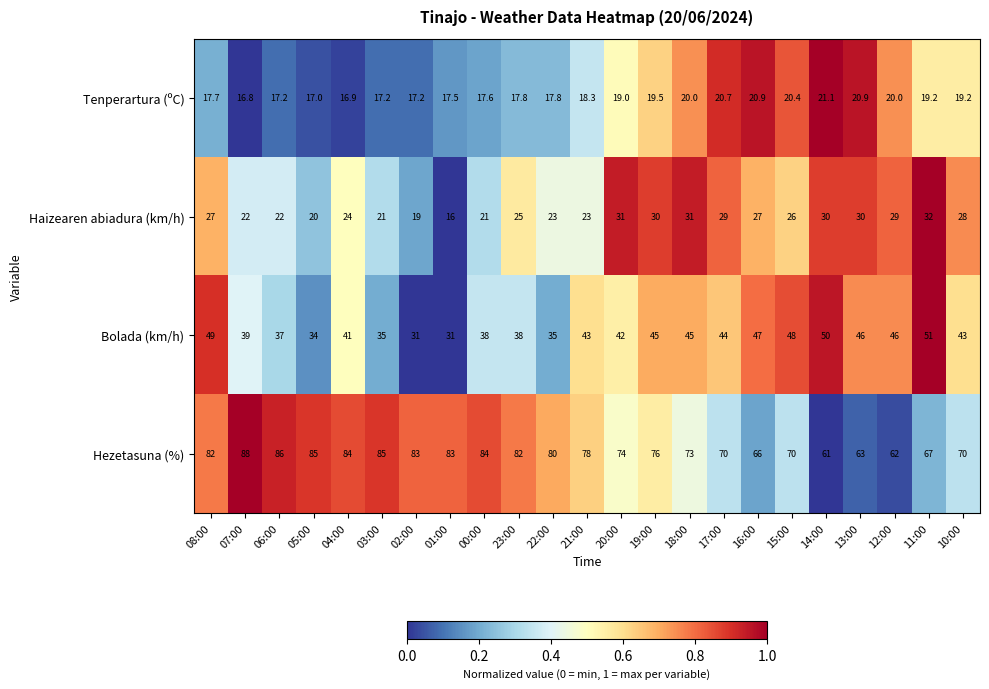

The Bolada (km/h) series shows 20.1 at 16:00. True or false?

False